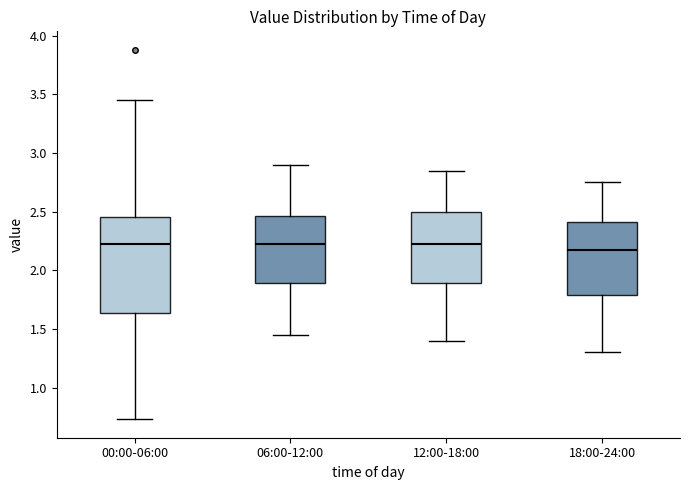

Reading left to right, read every box against the y-axis: the position of its median line, the range the box covers, and the ends of its whiskers. The values are not printed on the chart, so give them approximately, as read against the axis.

00:00-06:00: median 2.20, box 1.65 to 2.45, whiskers 0.75 to 3.45
06:00-12:00: median 2.25, box 1.90 to 2.45, whiskers 1.45 to 2.90
12:00-18:00: median 2.25, box 1.90 to 2.50, whiskers 1.40 to 2.85
18:00-24:00: median 2.20, box 1.80 to 2.40, whiskers 1.30 to 2.75